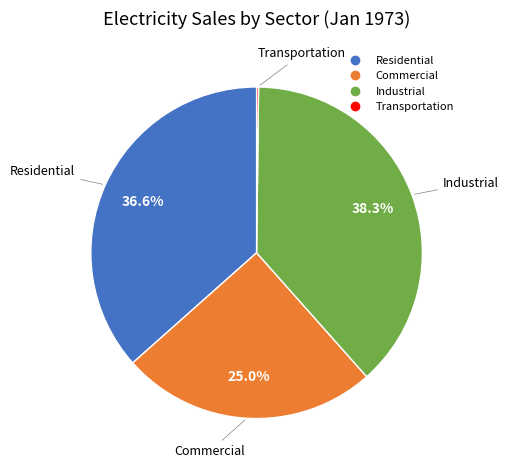

Which slice is the largest?

Industrial